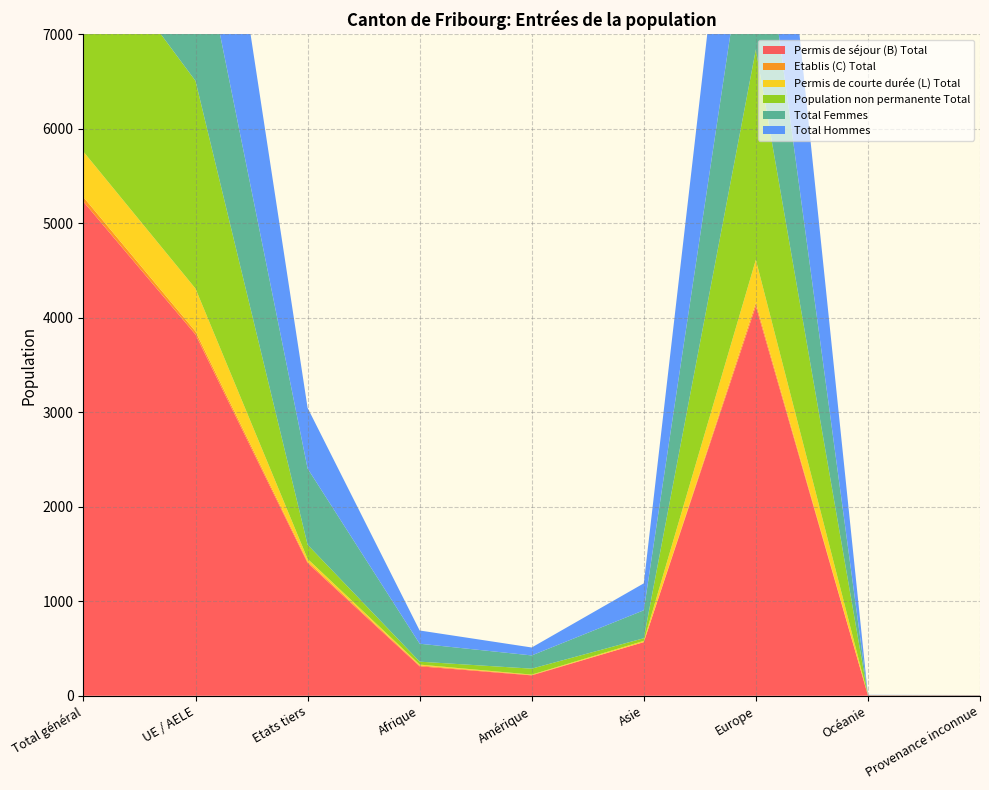

Reading right to left, list all the values displayed in this chart.

Permis de séjour (B) Total: 4	4	4126	568	216	312	1406	3824	5230
Etablis (C) Total: 0	0	34	0	5	9	15	33	48
Permis de courte durée (L) Total: 0	1	455	13	3	9	28	453	481
Population non permanente Total: 0	0	2226	28	63	31	150	2198	2348
Total Femmes: 3	2	1955	296	140	190	807	1779	2586
Total Hommes: 1	3	2660	285	84	140	642	2531	3173